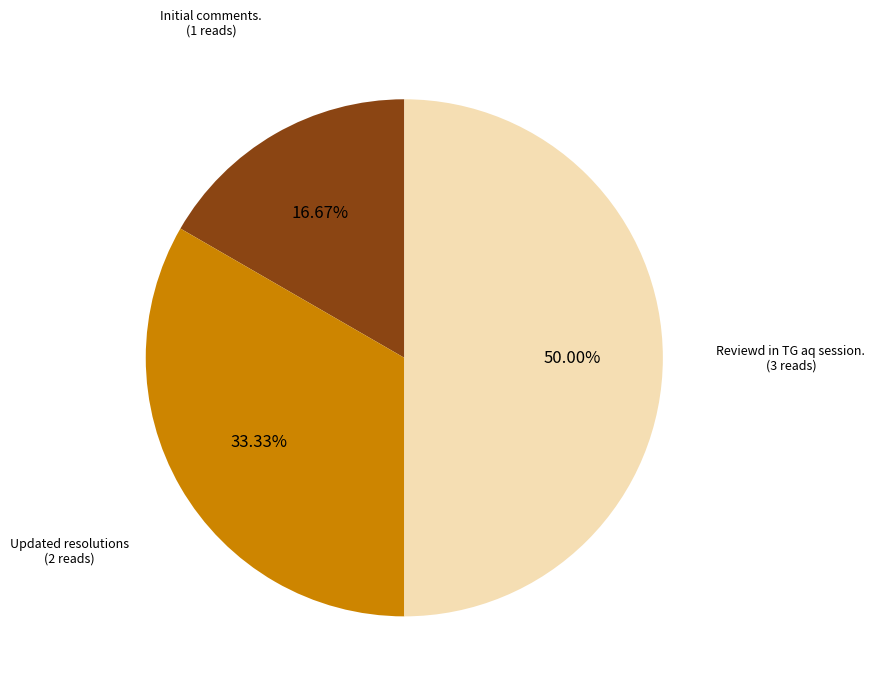

How many slices are in this pie chart?

3